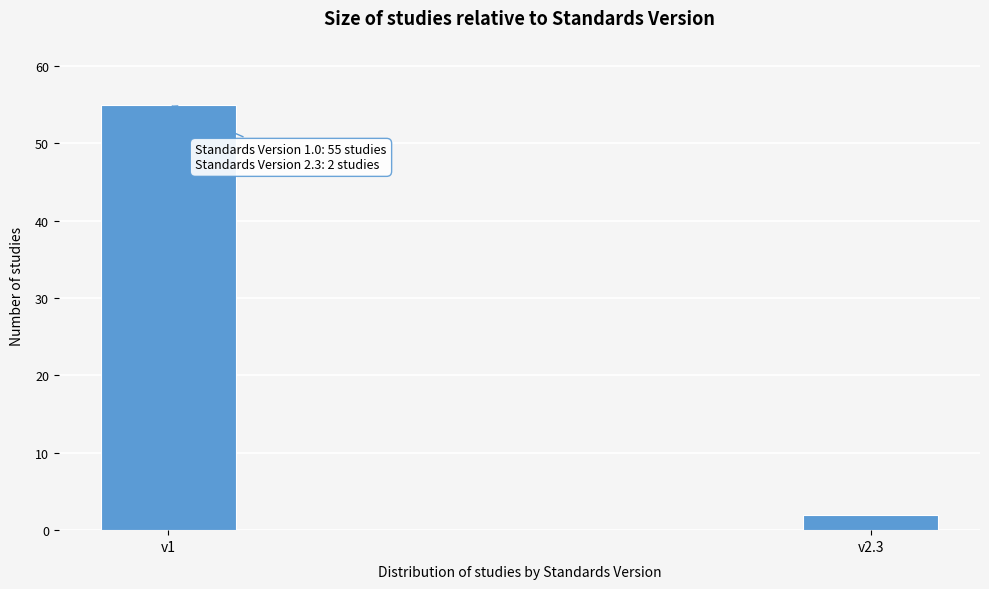

Reading left to right, transcribe all the data shown in this chart.

v1=55	v2.3=2